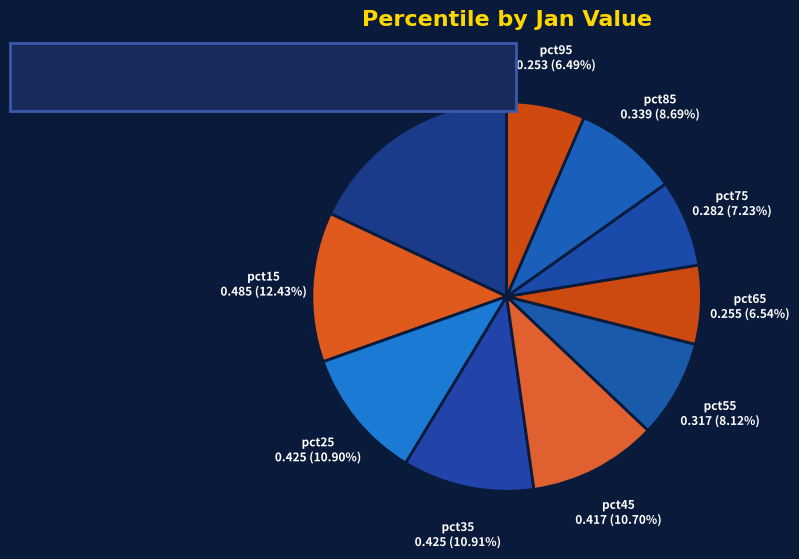

What is the total percentage of pct15 and pct55?

20.5%